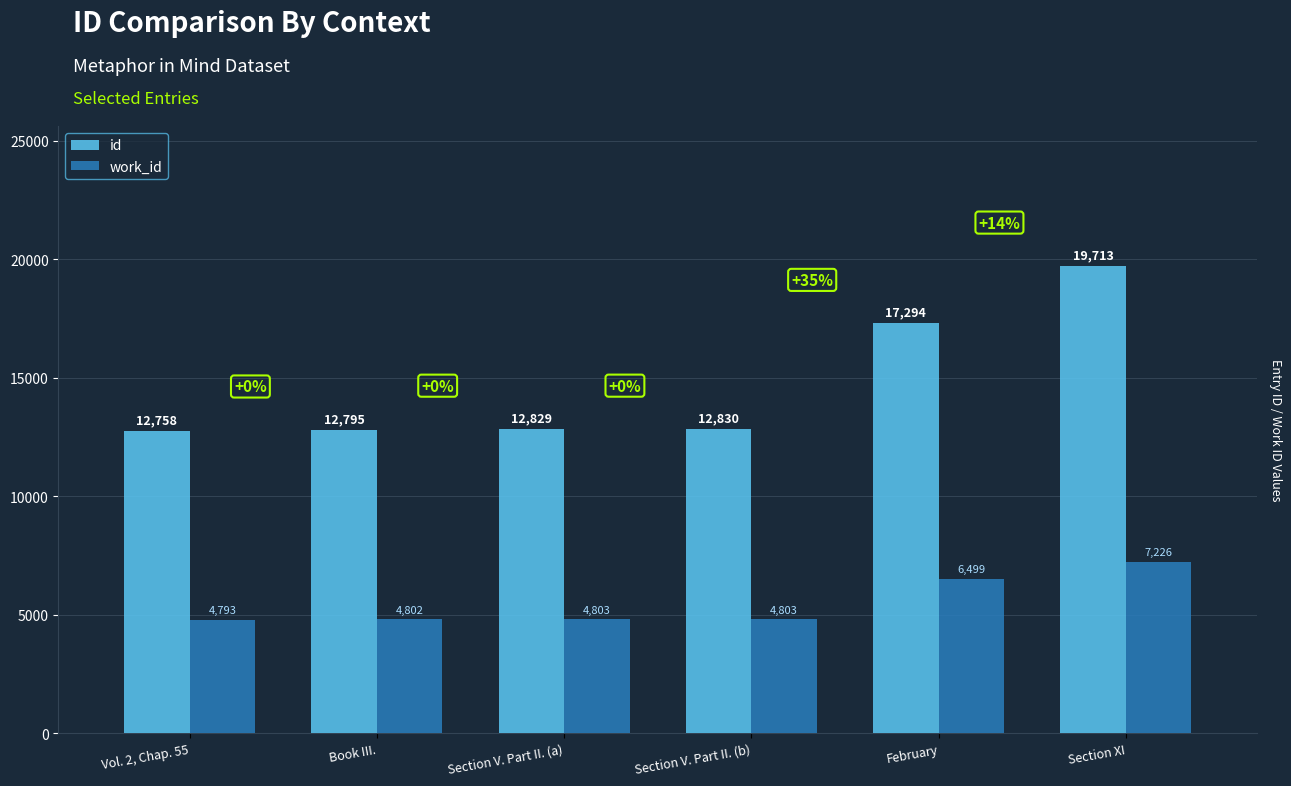

What is the highest value of the id series?

19713